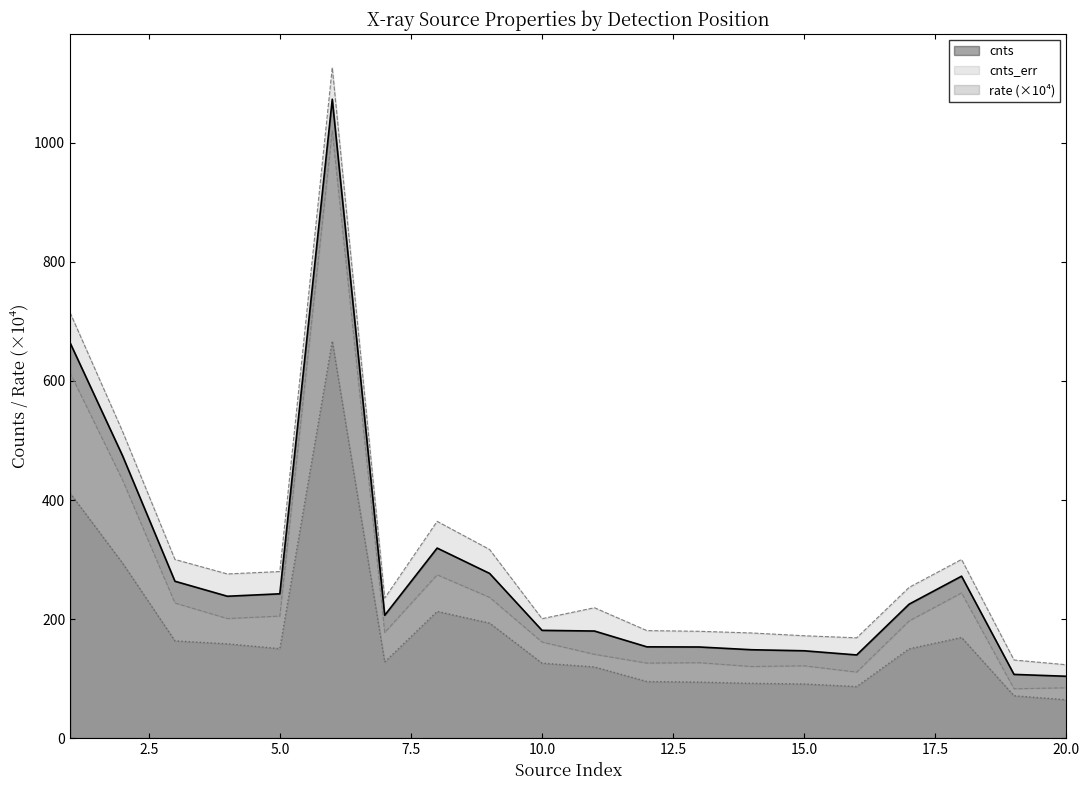

What is the maximum value shown in the chart?

1073.4